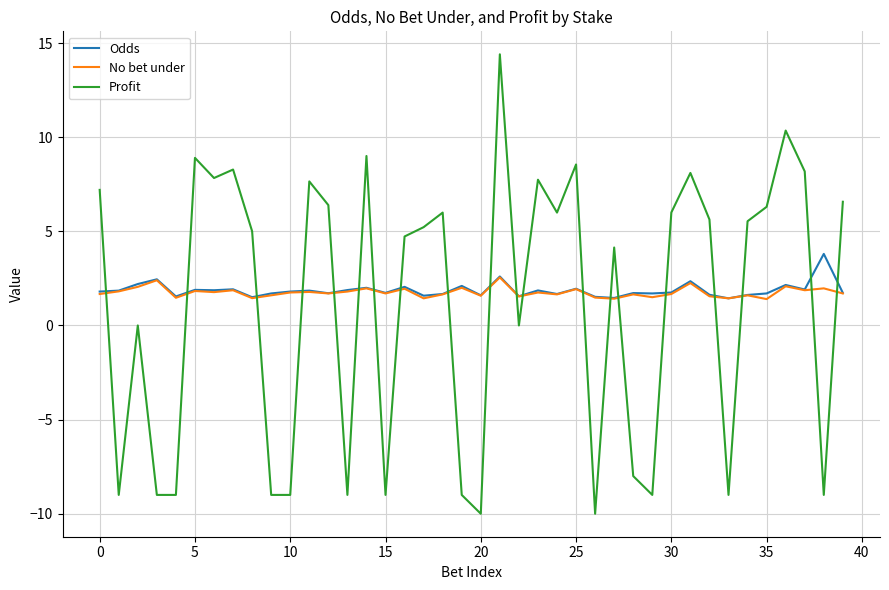

In Odds, how many points are lower than both neighbors (excluding endpoints)?

13